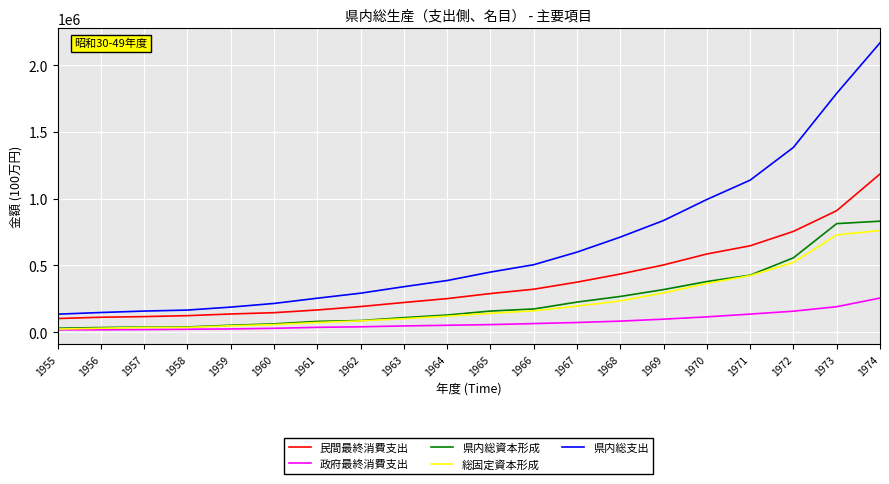

True or false: 民間最終消費支出 and 県内総資本形成 intersect in this chart.

False